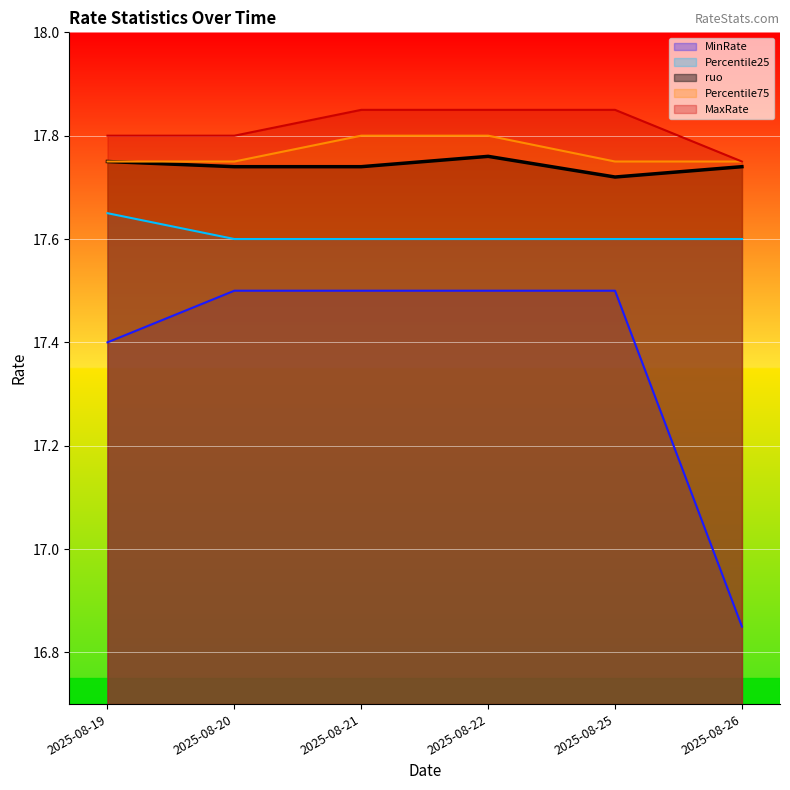

What is the value of the MaxRate point at the 4th from the left?

17.9